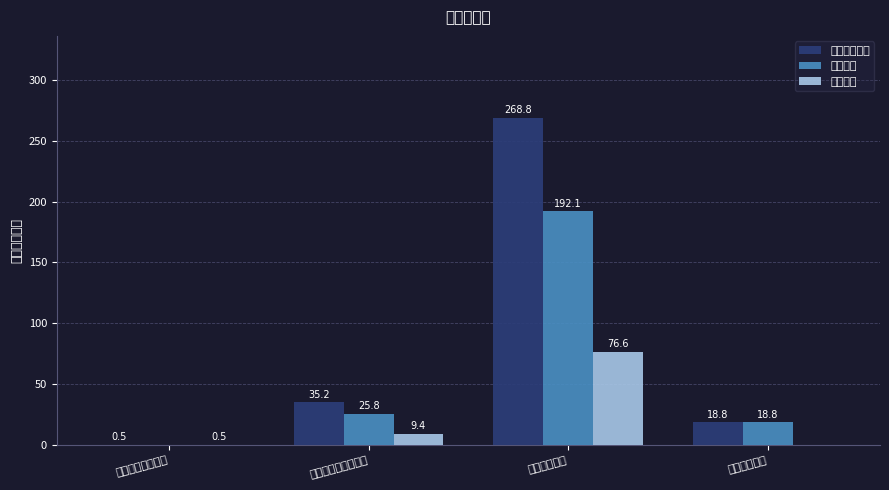

Where does the 基本支出 series first go above 25?

社会保障和就业支出